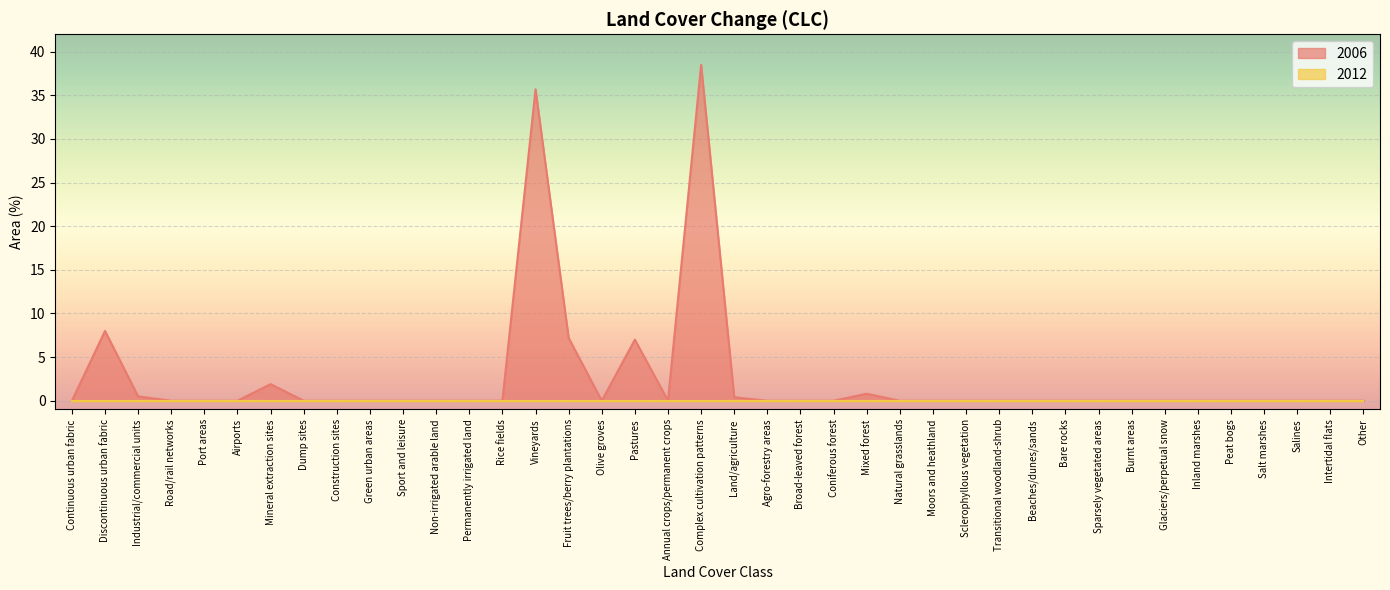

Rank the categories by value from lowest to highest.

Continuous urban fabric, Road/rail networks, Port areas, Airports, Dump sites, Construction sites, Green urban areas, Sport and leisure, Non-irrigated arable land, Permanently irrigated land, Rice fields, Olive groves, Annual crops/permanent crops, Agro-forestry areas, Broad-leaved forest, Coniferous forest, Natural grasslands, Moors and heathland, Sclerophyllous vegetation, Transitional woodland-shrub, Beaches/dunes/sands, Bare rocks, Sparsely vegetated areas, Burnt areas, Glaciers/perpetual snow, Inland marshes, Peat bogs, Salt marshes, Salines, Intertidal flats, Other, Land/agriculture, Industrial/commercial units, Mixed forest, Mineral extraction sites, Pastures, Fruit trees/berry plantations, Discontinuous urban fabric, Vineyards, Complex cultivation patterns